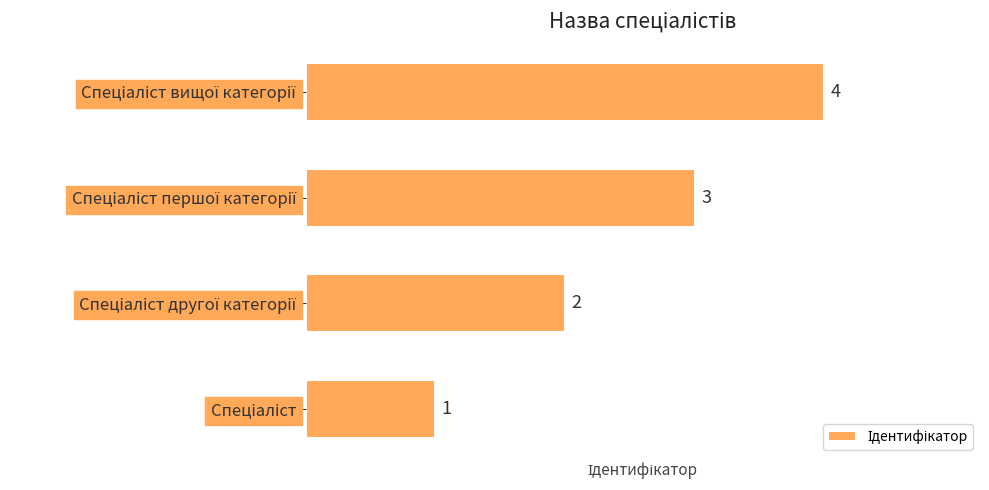

What is the maximum value shown in the chart?

4